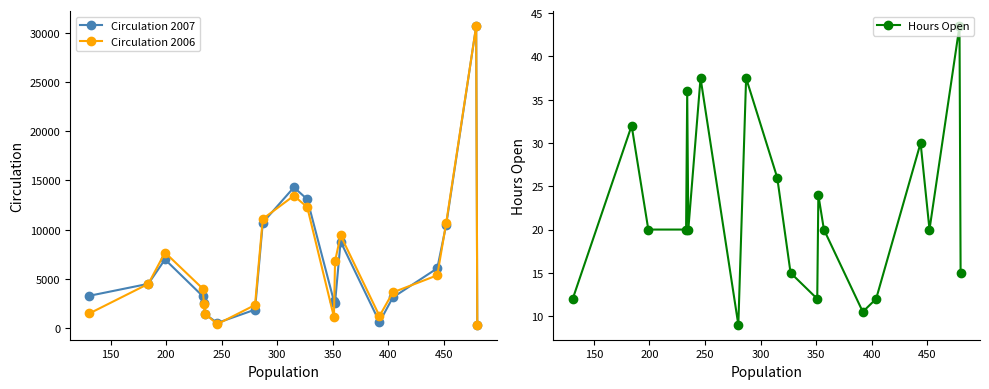

True or false: Circulation 2006 has more than 2 points higher than both neighbors.

True